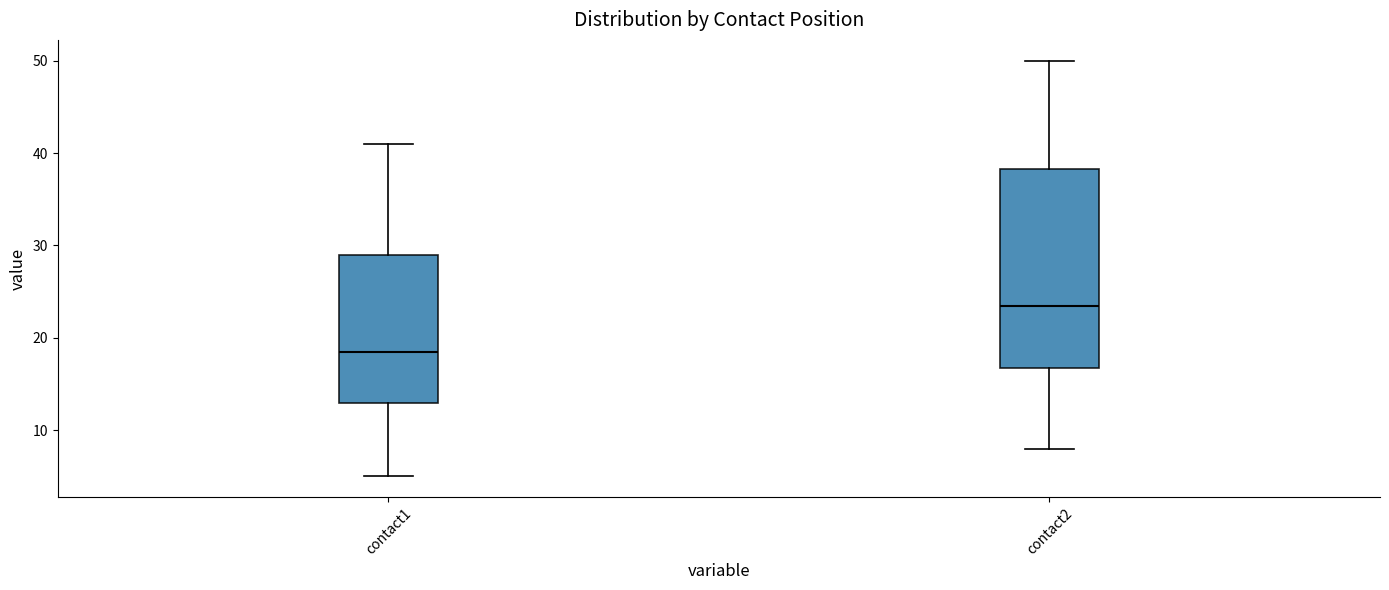

Where is the lower edge of the box for contact1 on the y-axis? The values are not printed on the chart, so give them approximately, as read against the axis.

13